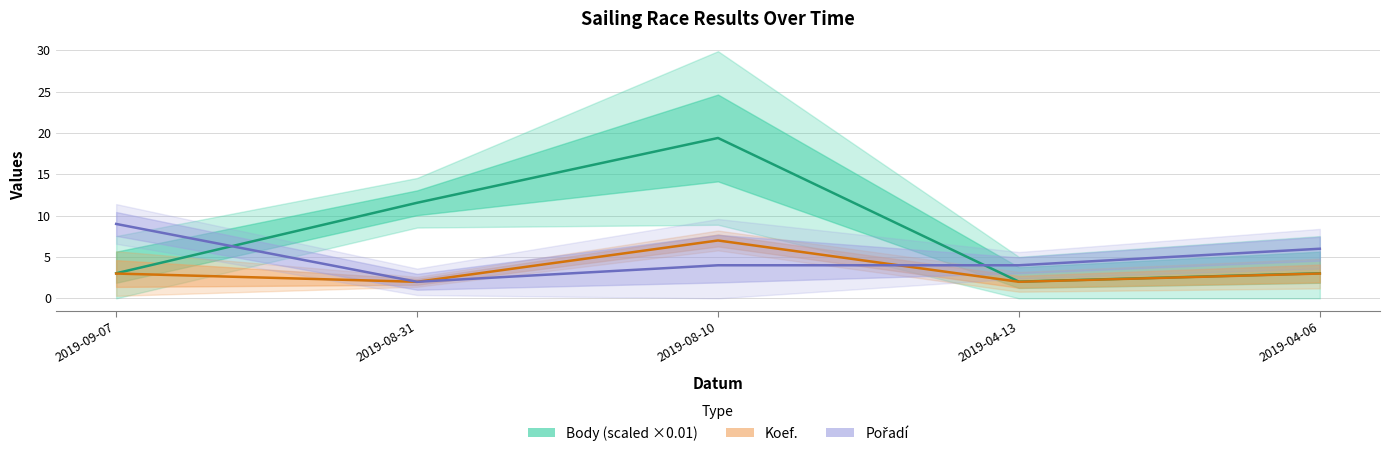

True or false: Koef. and Body (scaled ×0.01) intersect in this chart.

False